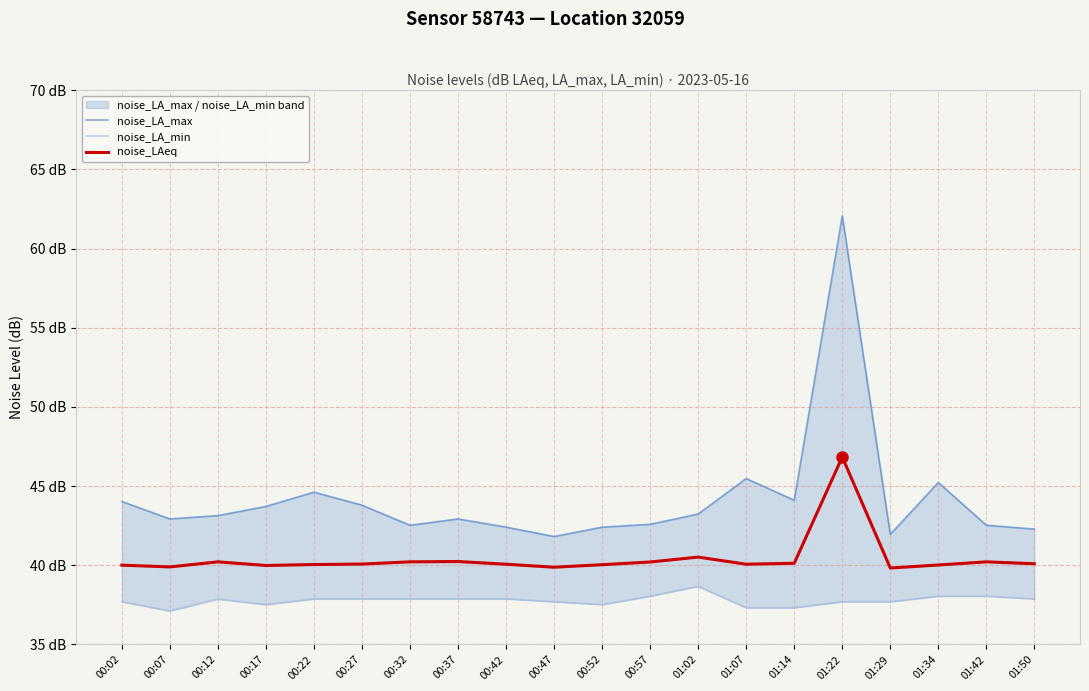

What is the greatest value displayed?

62.1